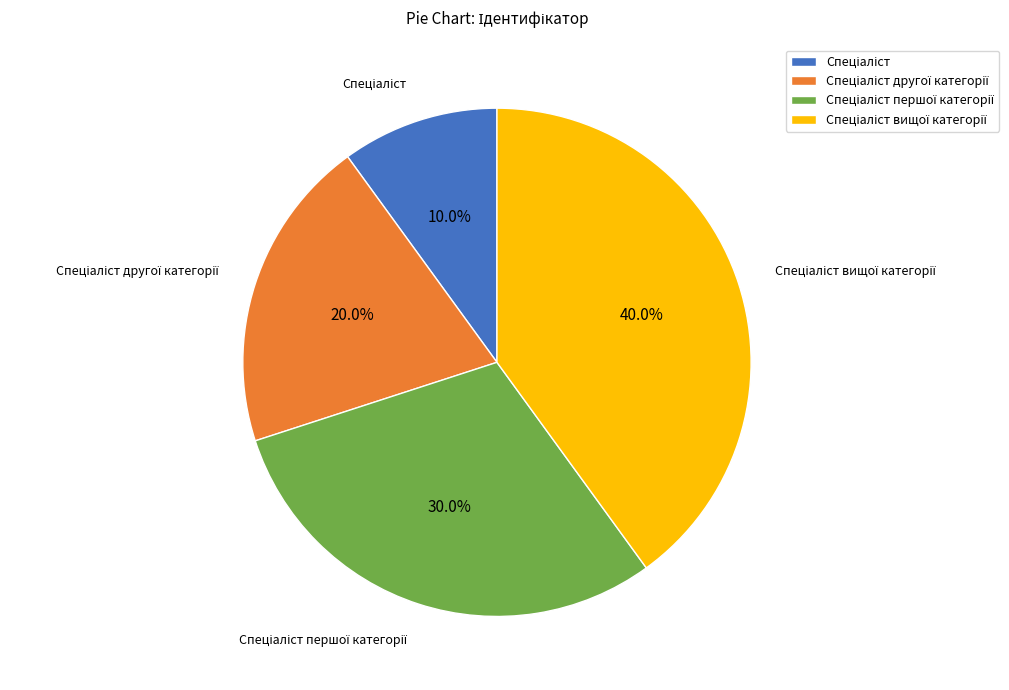

Is there a majority slice in this chart?

No